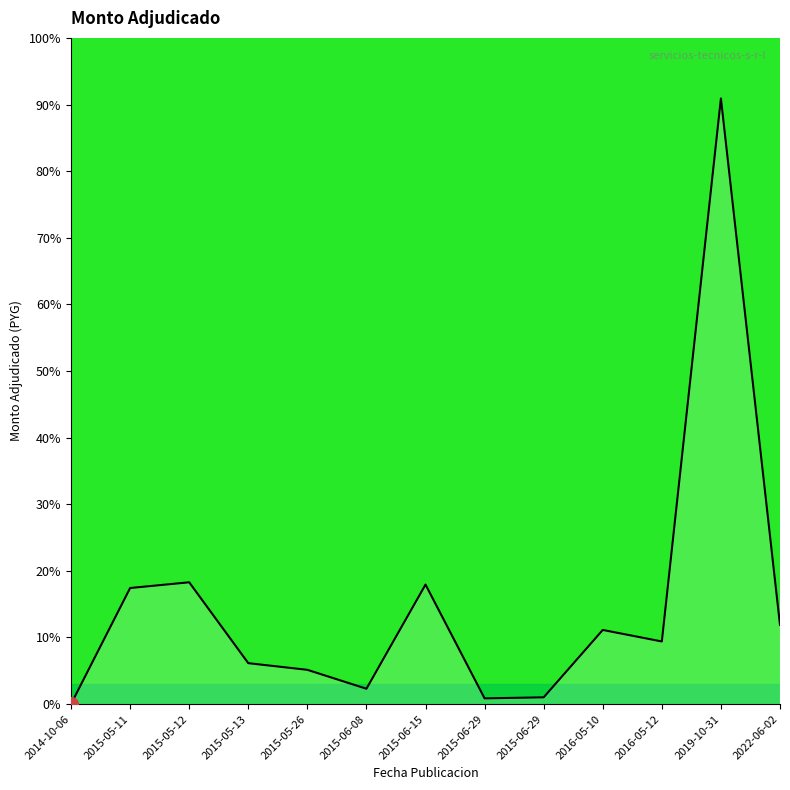

Rank the categories by value from highest to lowest.

2019-10-31, 2015-05-12, 2015-06-15, 2015-05-11, 2022-06-02, 2016-05-10, 2016-05-12, 2015-05-13, 2015-05-26, 2015-06-08, 2015-06-29, 2015-06-29, 2014-10-06